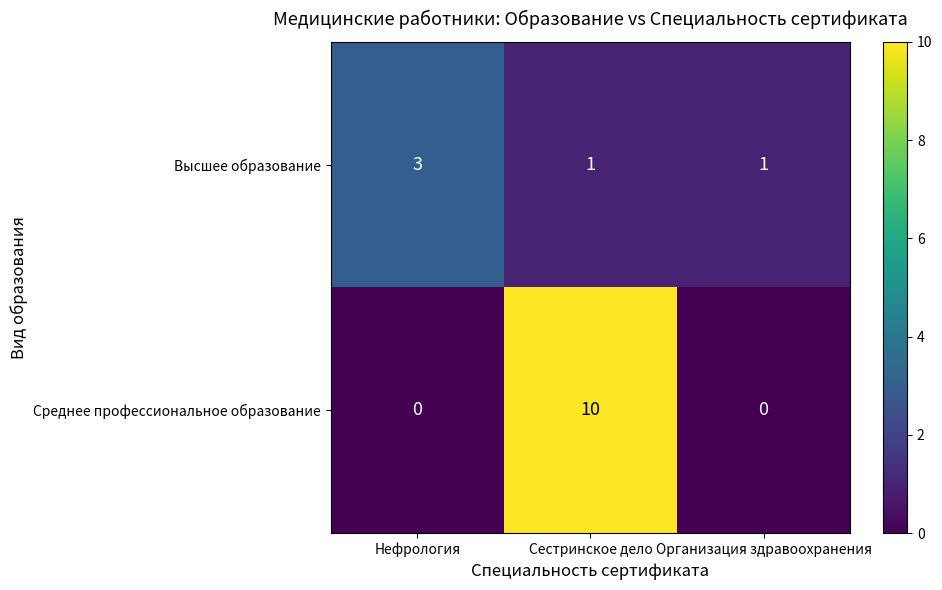

At which category is the sum across all series the highest?

Сестринское дело